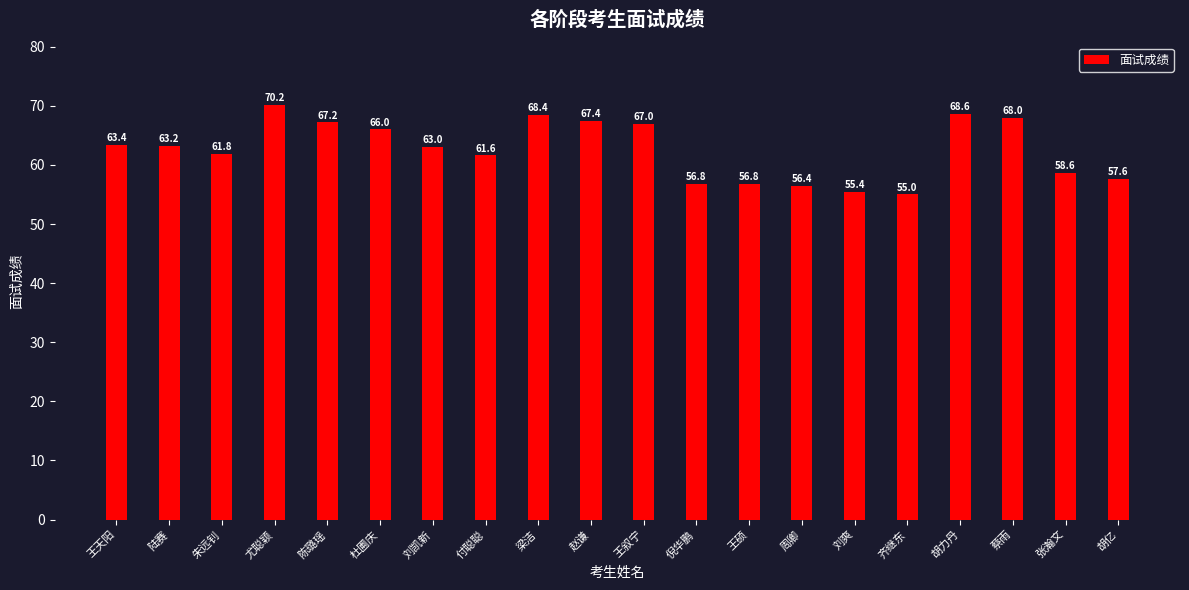

At which label is the value closest to 62?

朱远钊